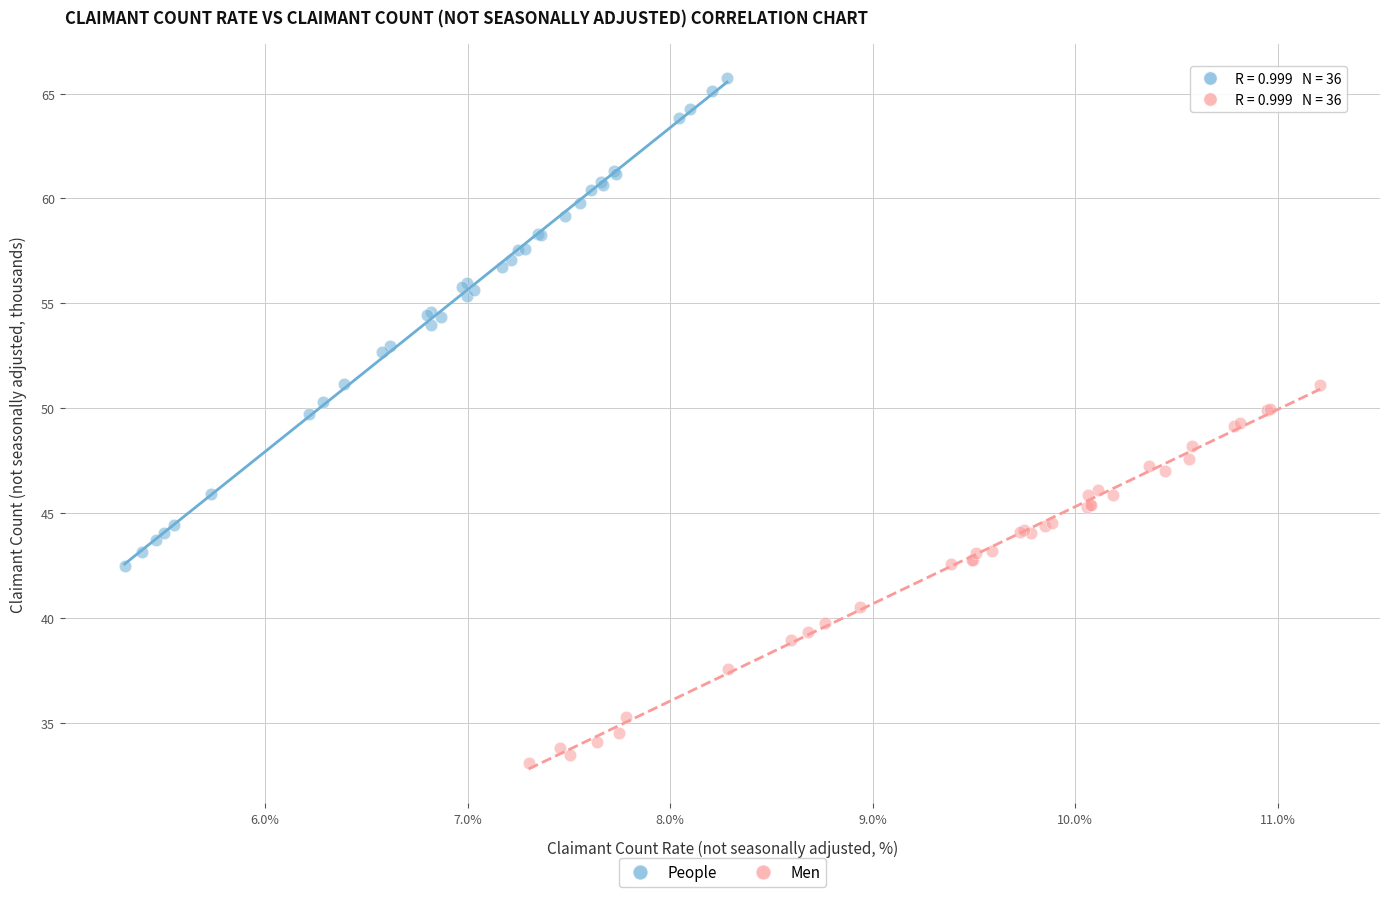

Which series has the largest Y range (max minus min)?

People